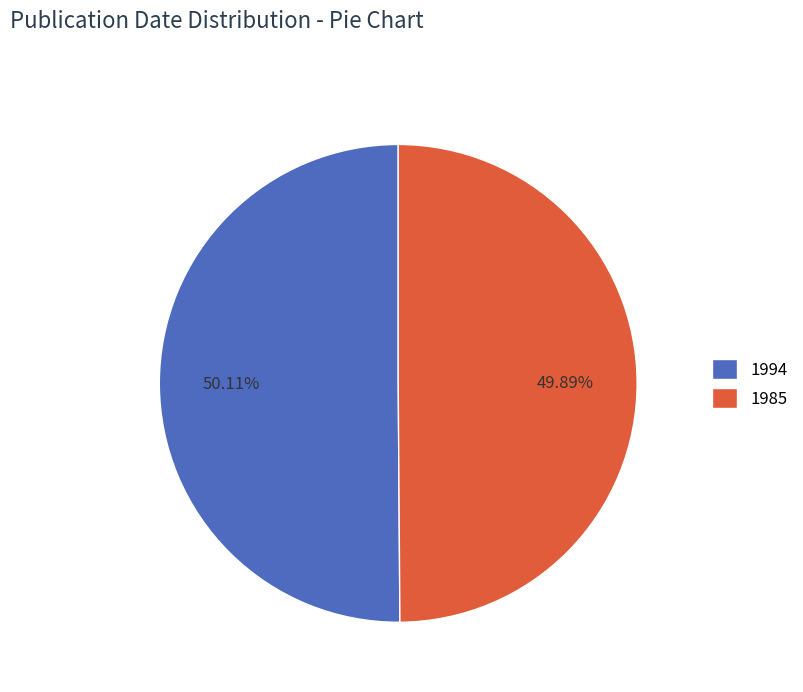

What is the ratio of the value at 1985 to the value at 1994?

1.0